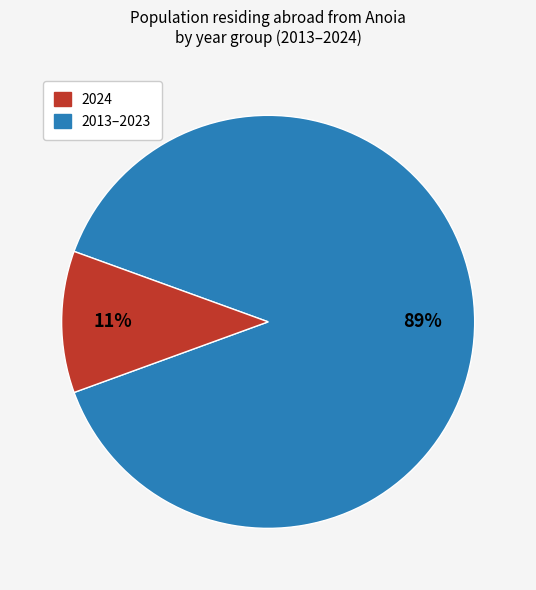

To the nearest percent, what is the average slice percentage?

50%